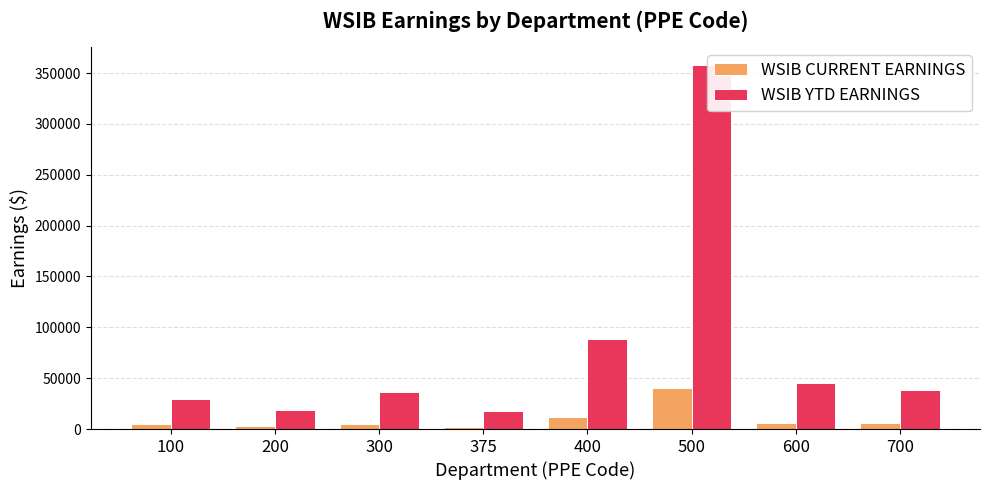

What is the value of the WSIB CURRENT EARNINGS bar at the 3rd from the left?

4836.9